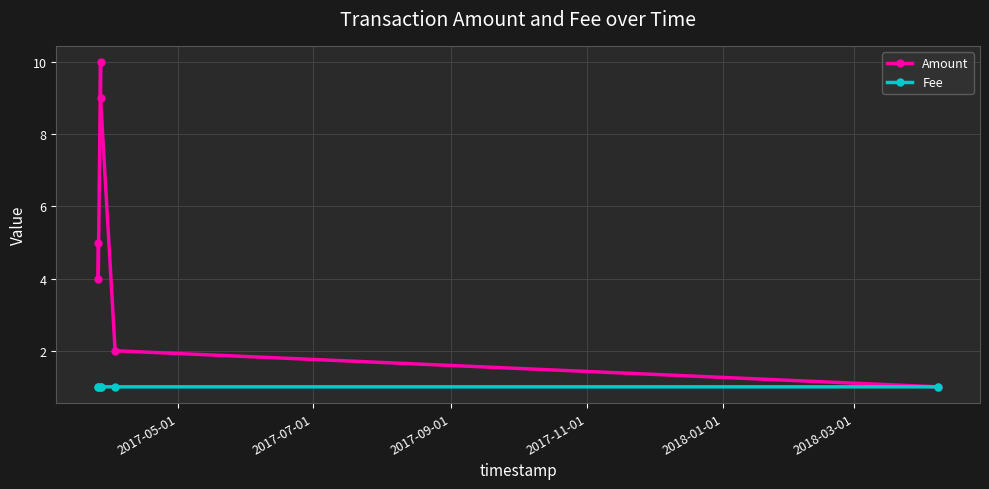

True or false: Fee has more than 2 points higher than both neighbors.

False